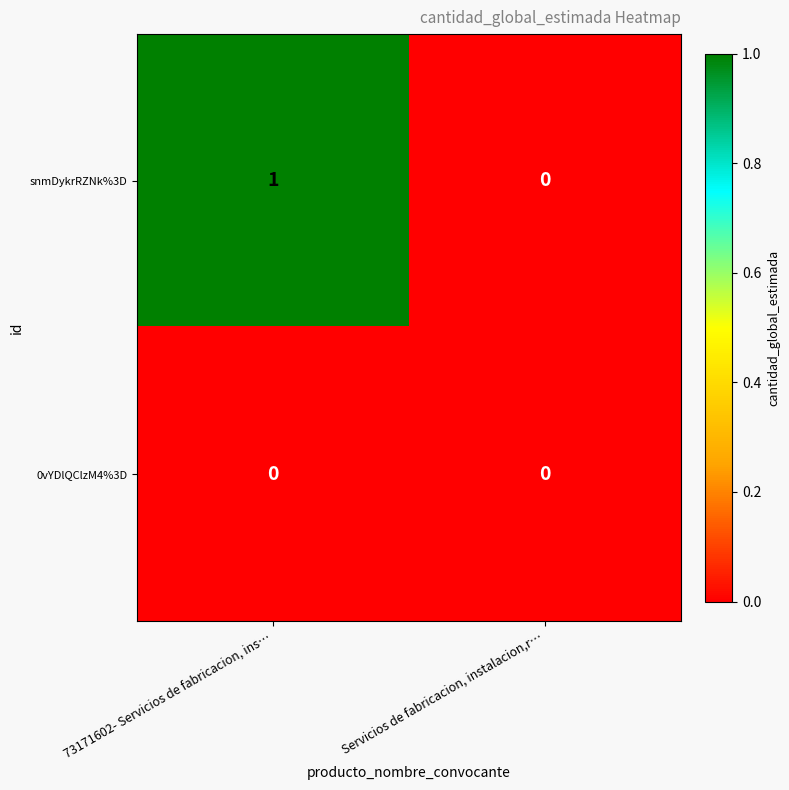

Which series changed the most between 73171602- Servicios de fabricacion, ins… and Servicios de fabricacion, instalacion,r…?

snmDykrRZNk%3D